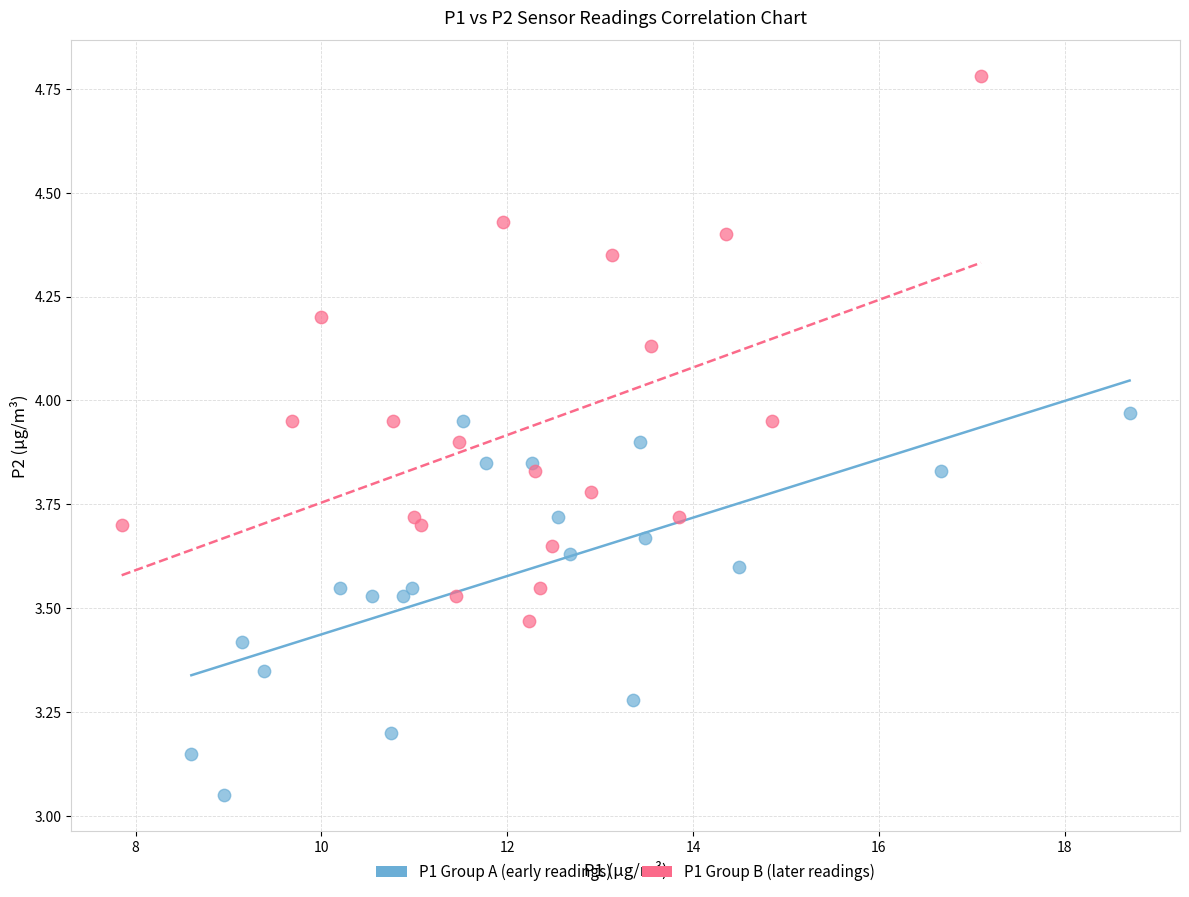

Which series reaches the minimum Y coordinate?

P1 Group A (early readings)